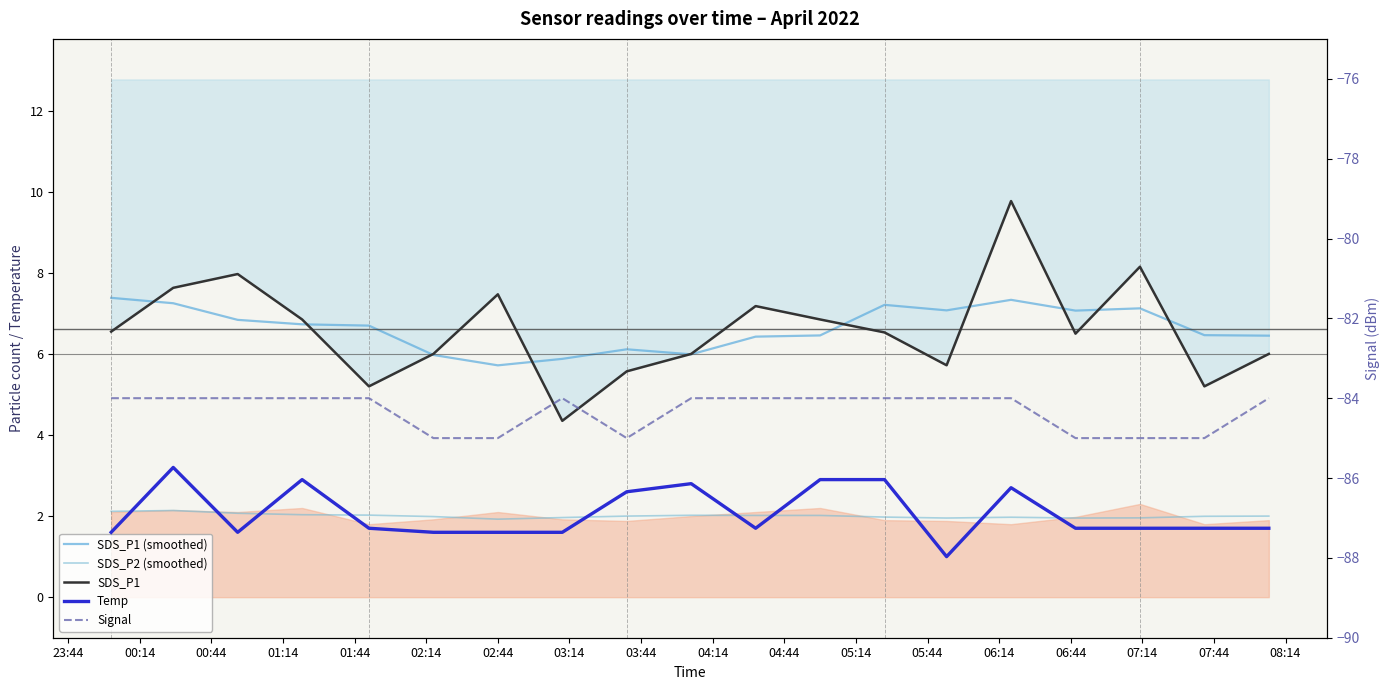

At which label is SDS_P1 (smoothed) closest to 6?

04:14